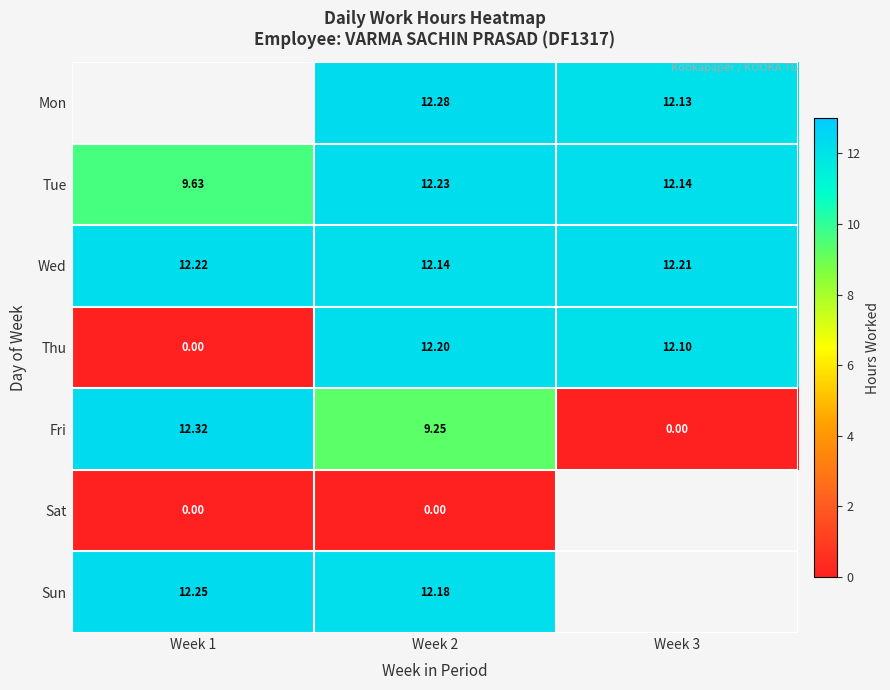

Rank the series at Week 2 from lowest to highest value.

Sat, Fri, Wed, Sun, Thu, Tue, Mon